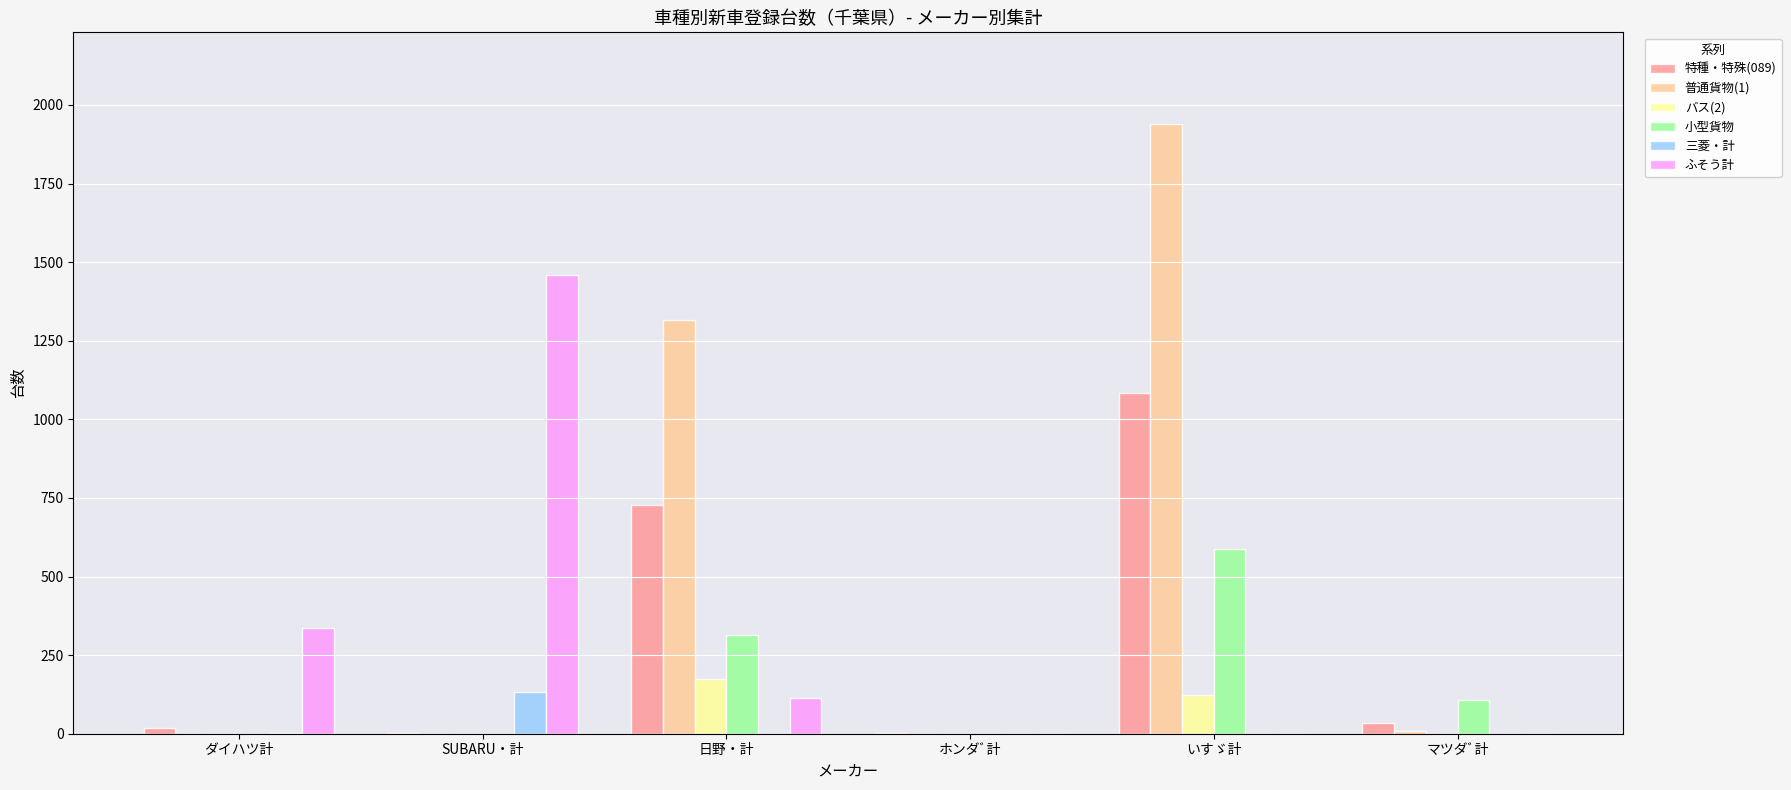

Where is バス(2) nearest to the value 87?

いすゞ計